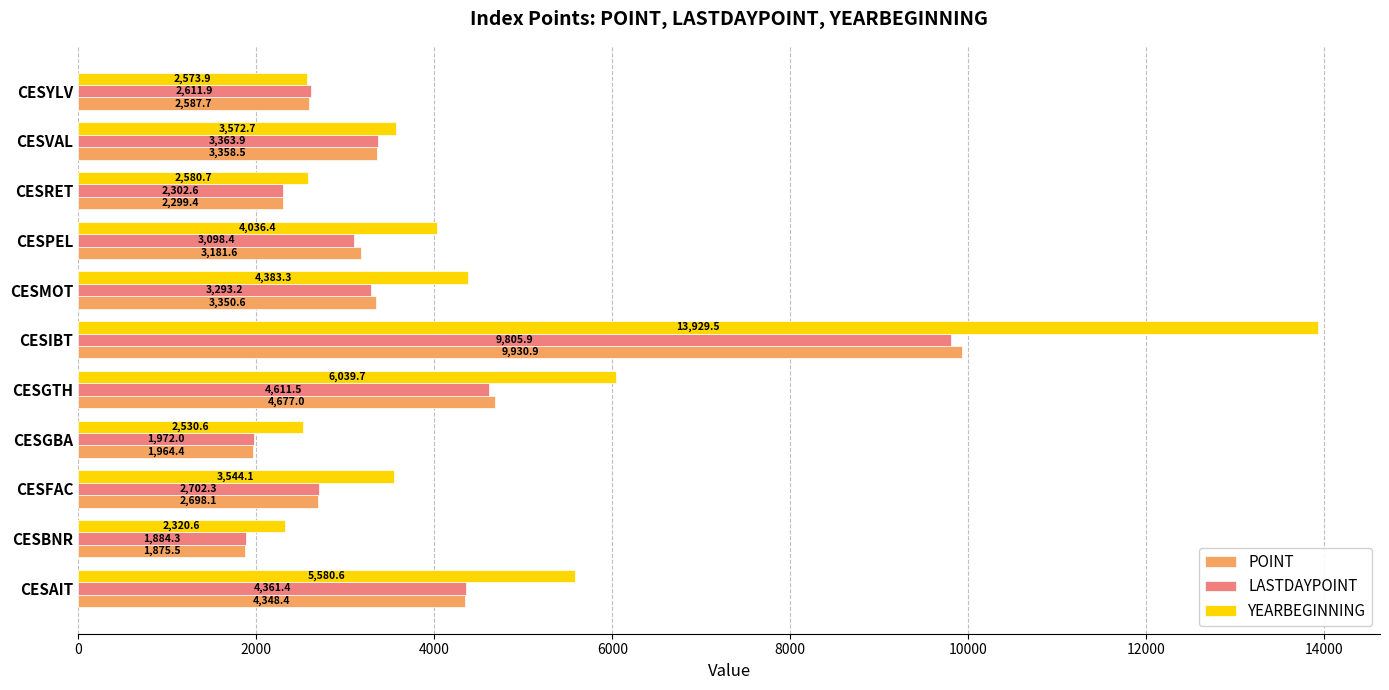

Rank the categories by LASTDAYPOINT value from lowest to highest.

CESBNR, CESGBA, CESRET, CESYLV, CESFAC, CESPEL, CESMOT, CESVAL, CESAIT, CESGTH, CESIBT